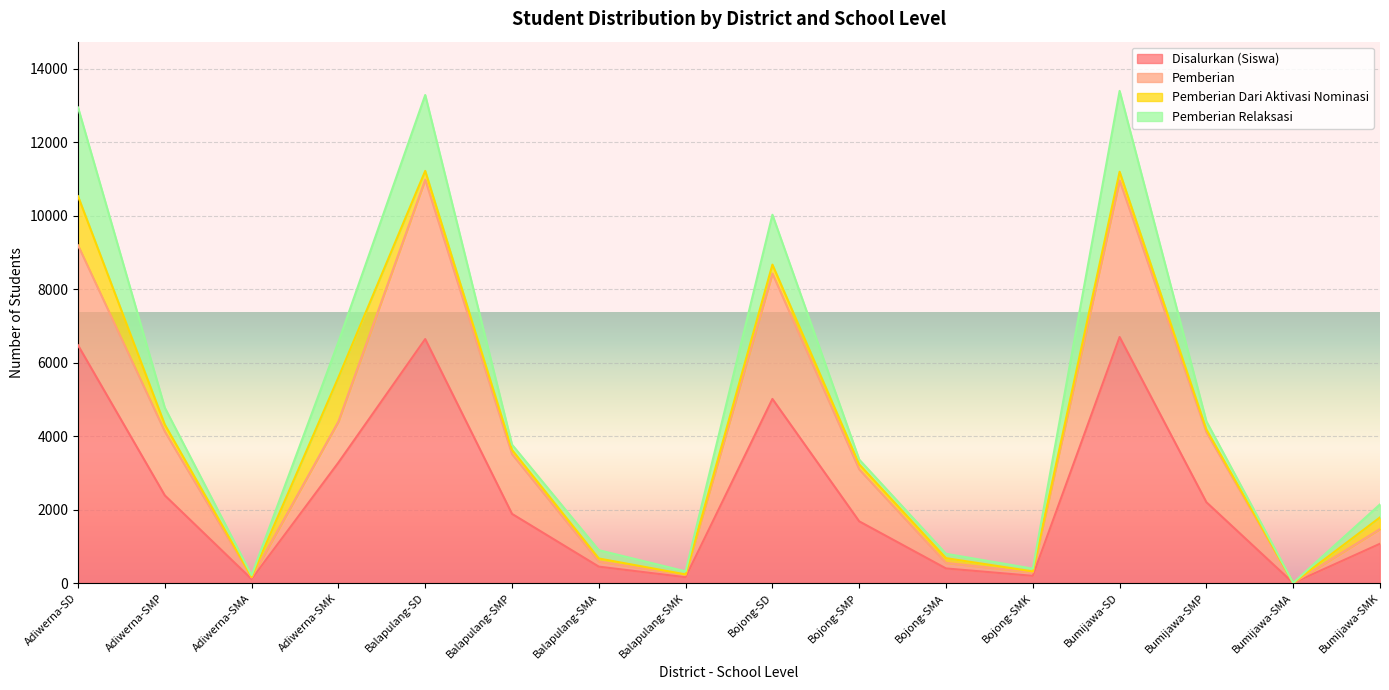

What is the spread (max minus min) of values at Balapulang-SMK?

69